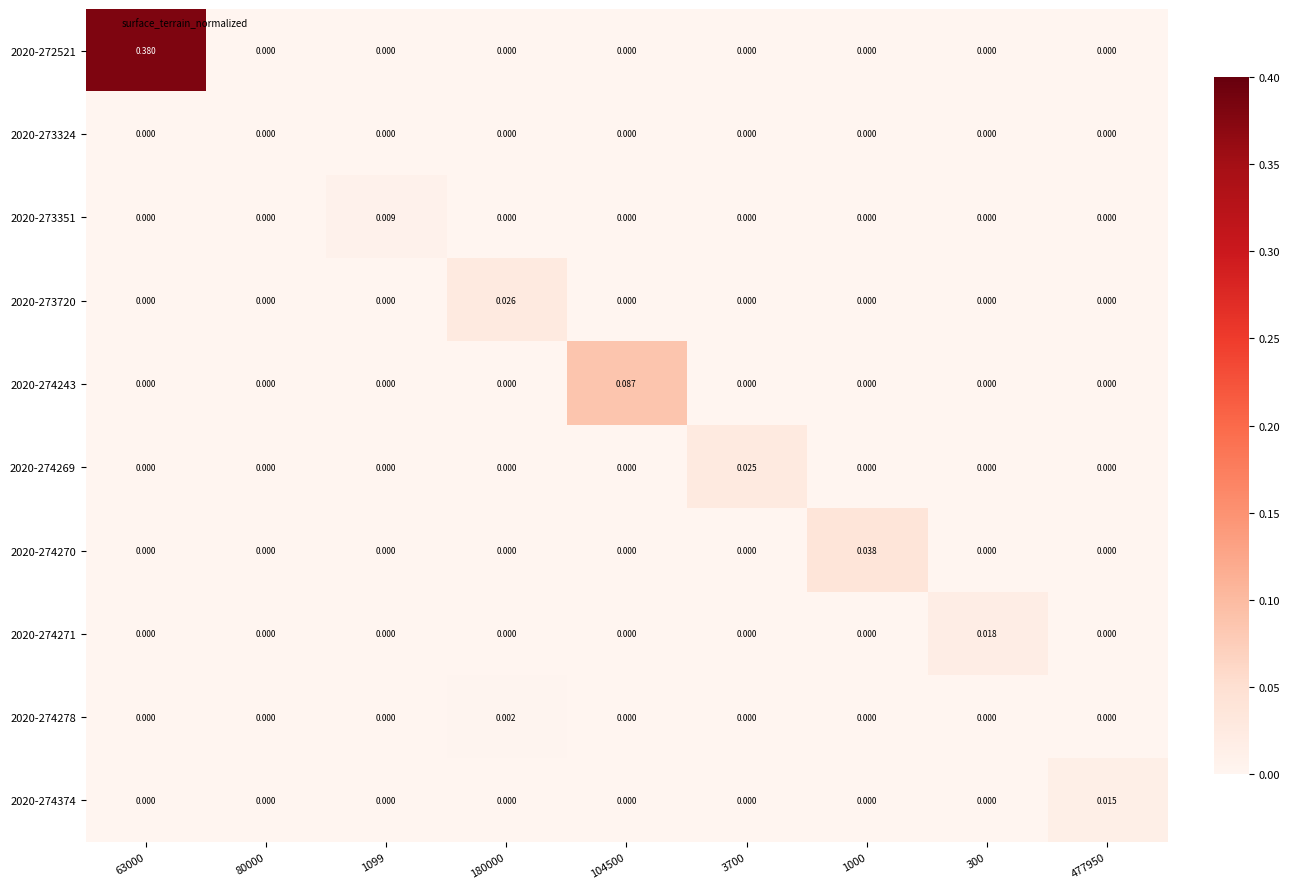

At which category is the sum across all series the highest?

63000